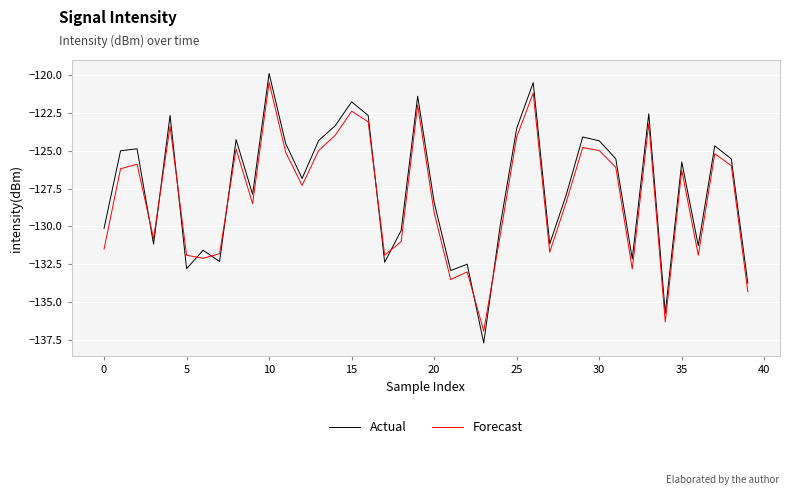

After their last crossing, which series has the higher values: Forecast or Actual?

Actual